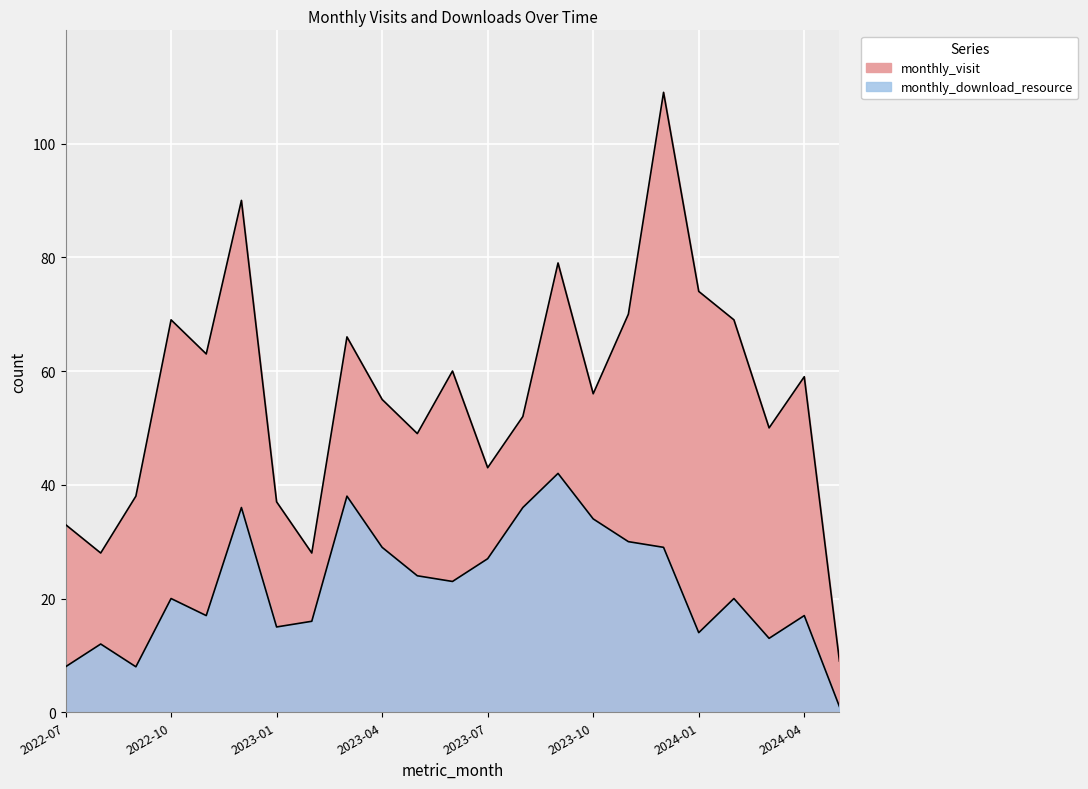

In monthly_visit, how many points are higher than both neighbors (excluding endpoints)?

7